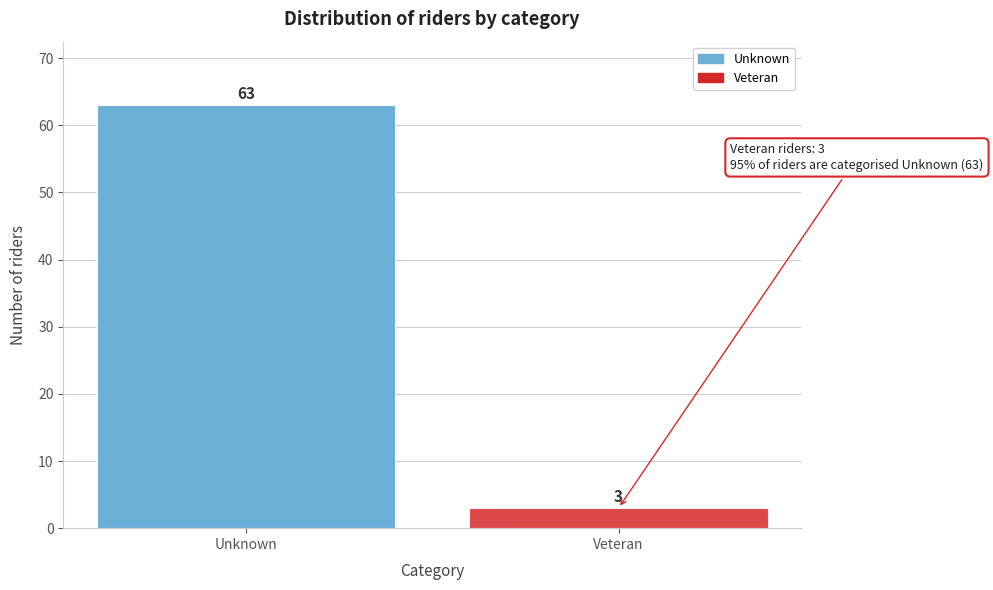

Reading left to right, transcribe all the data shown in this chart.

63	3